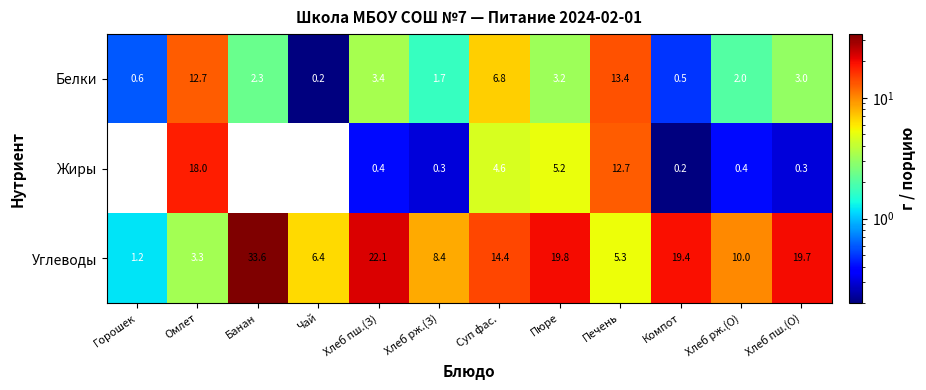

At which label does Белки first exceed 3?

Омлет